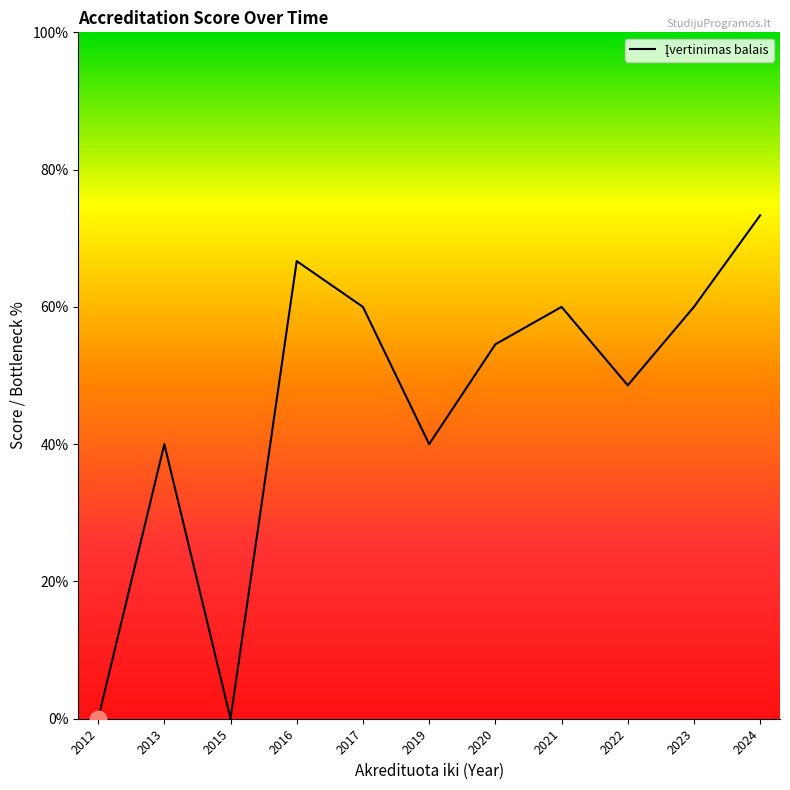

List the labels in order of value, largest first.

2024, 2016, 2017, 2021, 2023, 2020, 2022, 2013, 2019, 2012, 2015